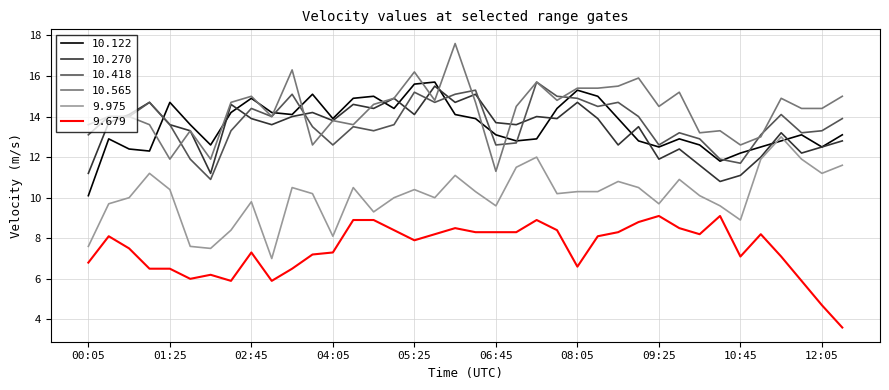

True or false: 9.679 and 9.975 cross at least once.

False